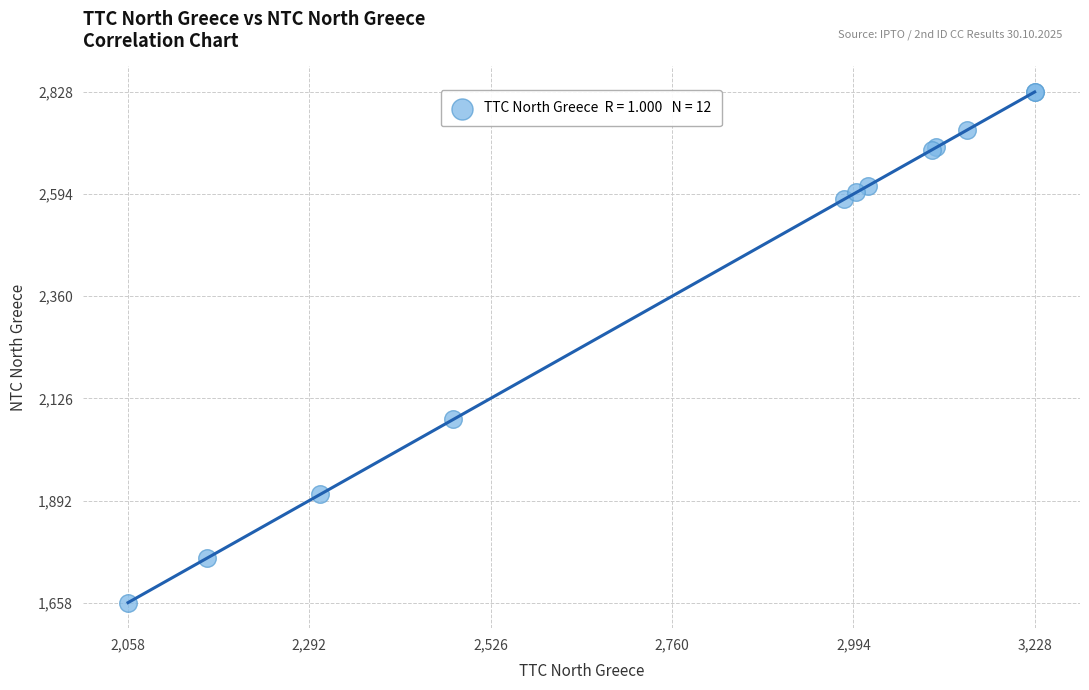

What Y value in the scatter plot is closest to 2243?

2078